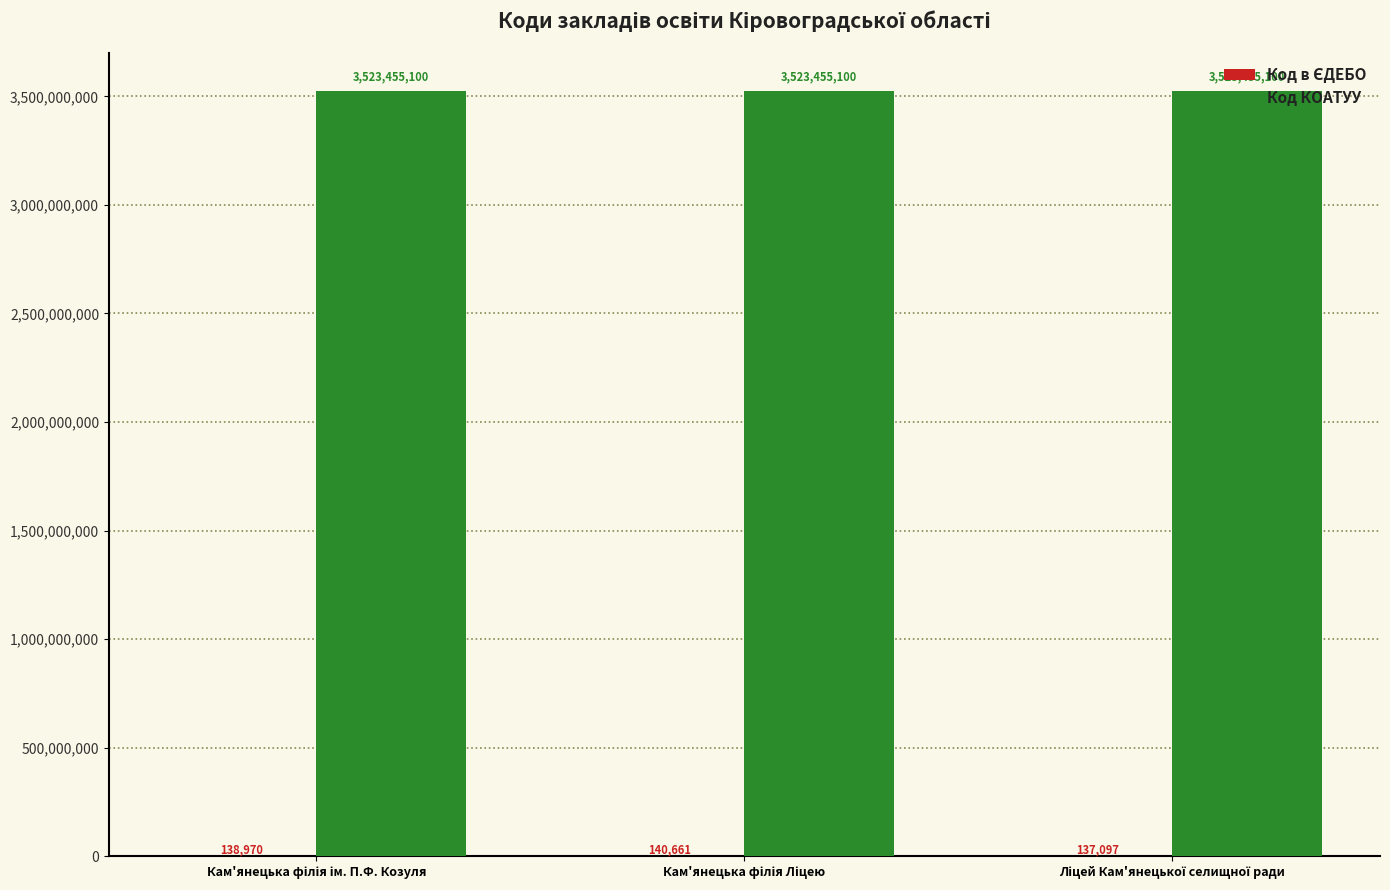

What is the highest value of the Код КОАТУУ series?

3523455100